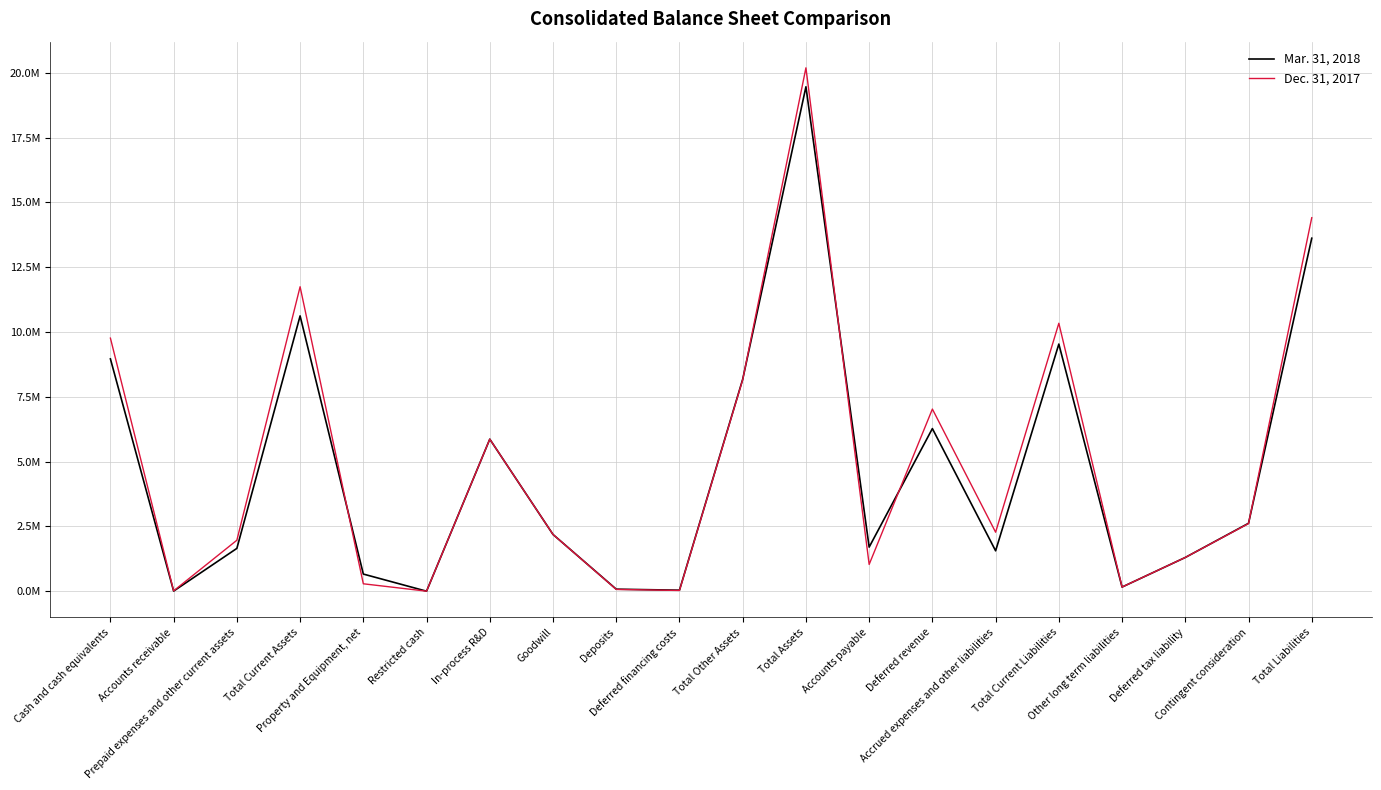

Between Total Current Assets and Accounts payable, which series saw the biggest shift?

Dec. 31, 2017